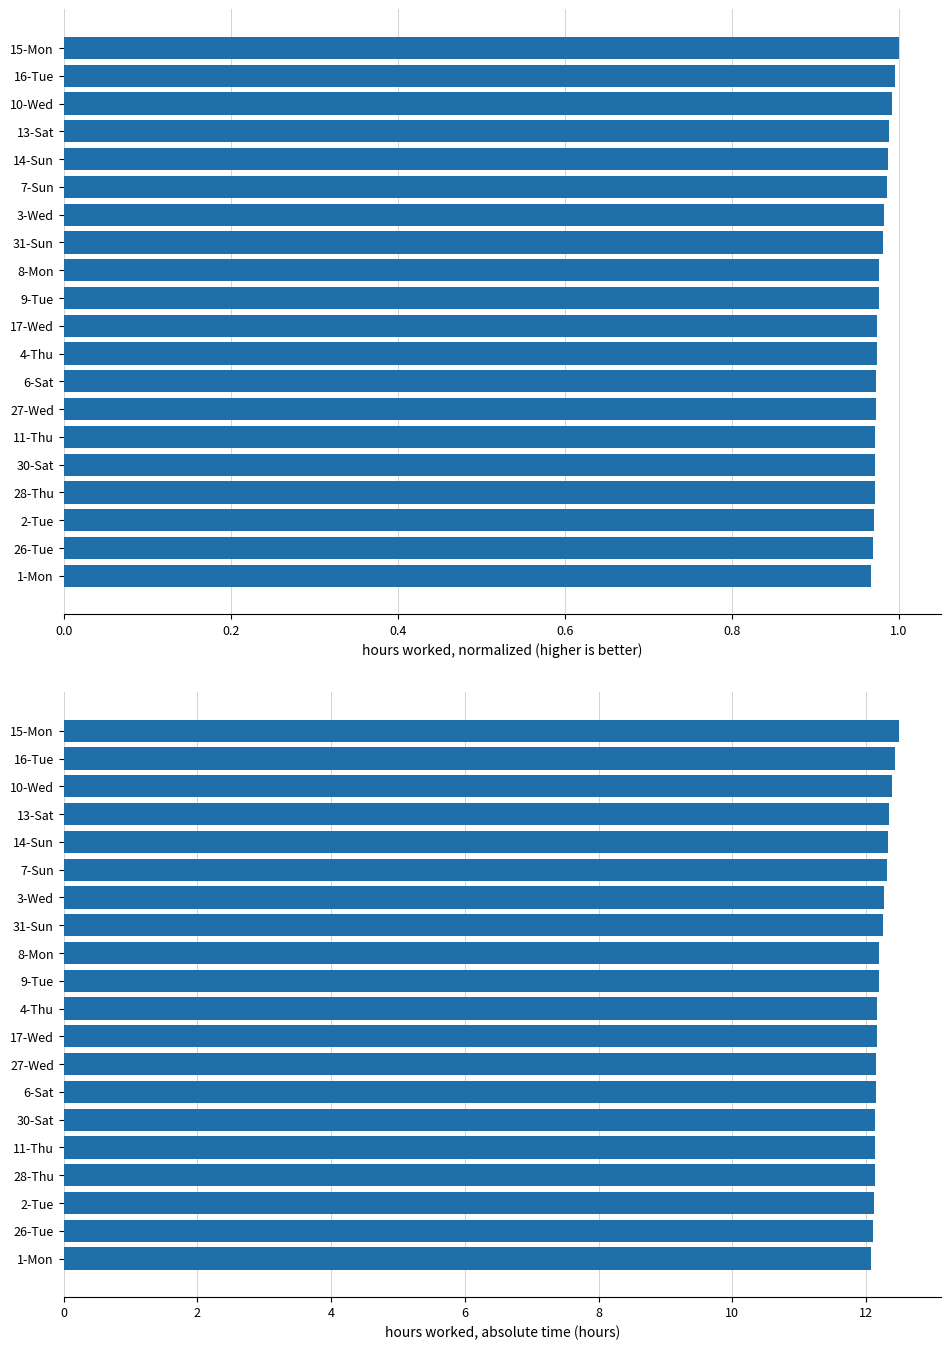

Which series has the largest total across all categories?

Hours Worked (absolute)